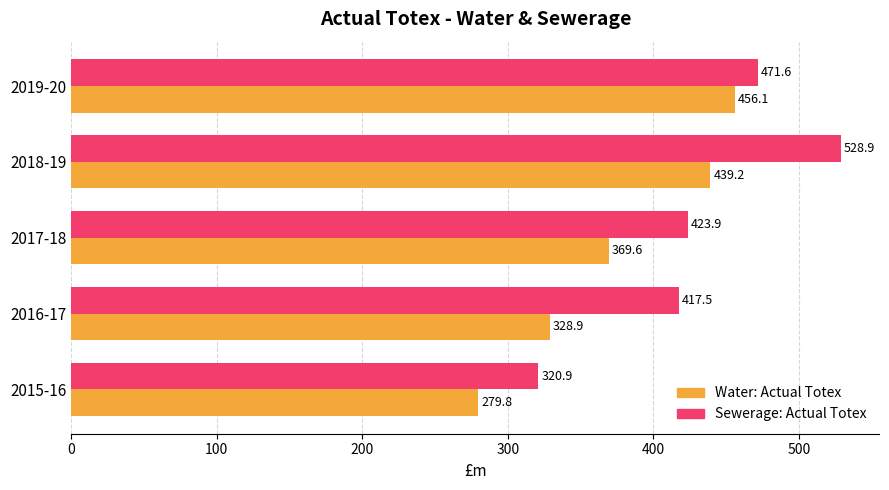

At which category is the sum across all series the highest?

2018-19